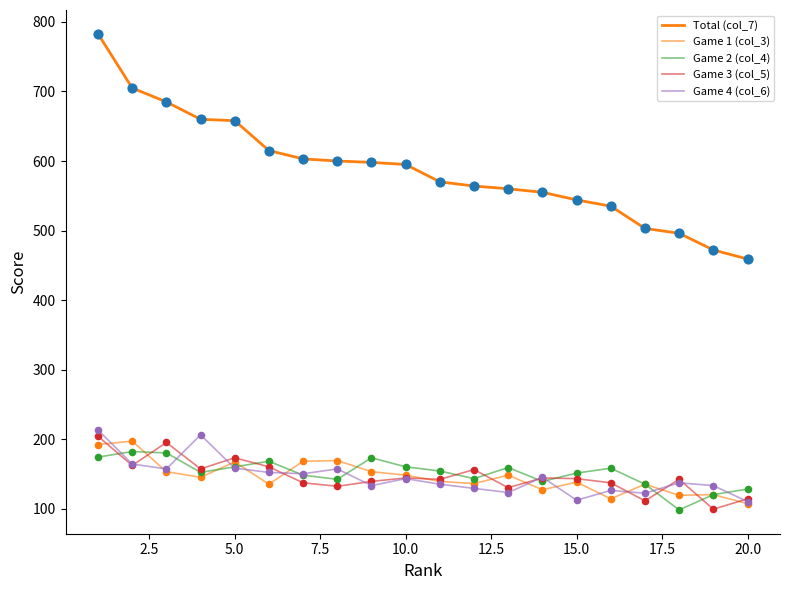

Which series has the largest total across all categories?

Total (col_7)